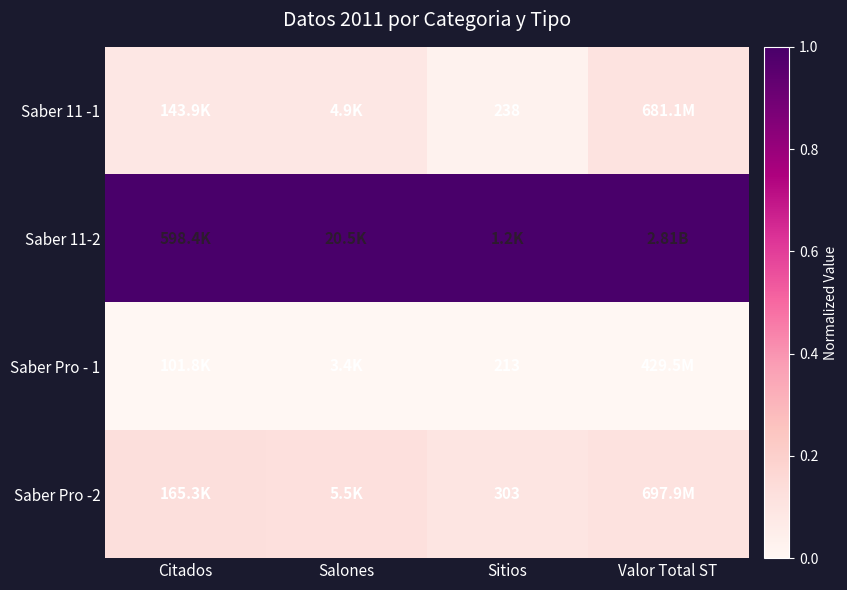

Between Salones and Valor Total ST, which is larger?

Valor Total ST